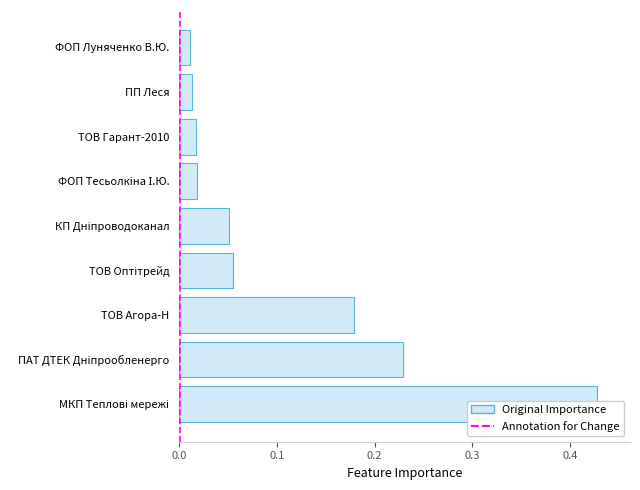

True or false: the data shows 0.3 at ТОВ Агора-Н.

False